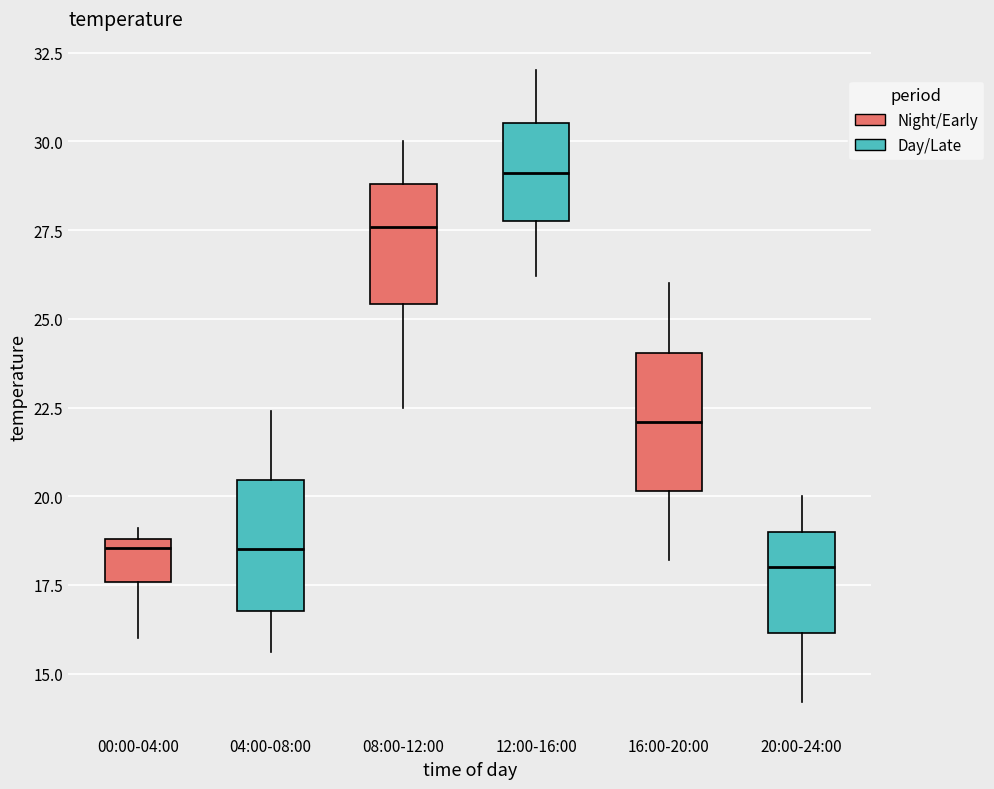

Which box has the highest median line?

12:00-16:00